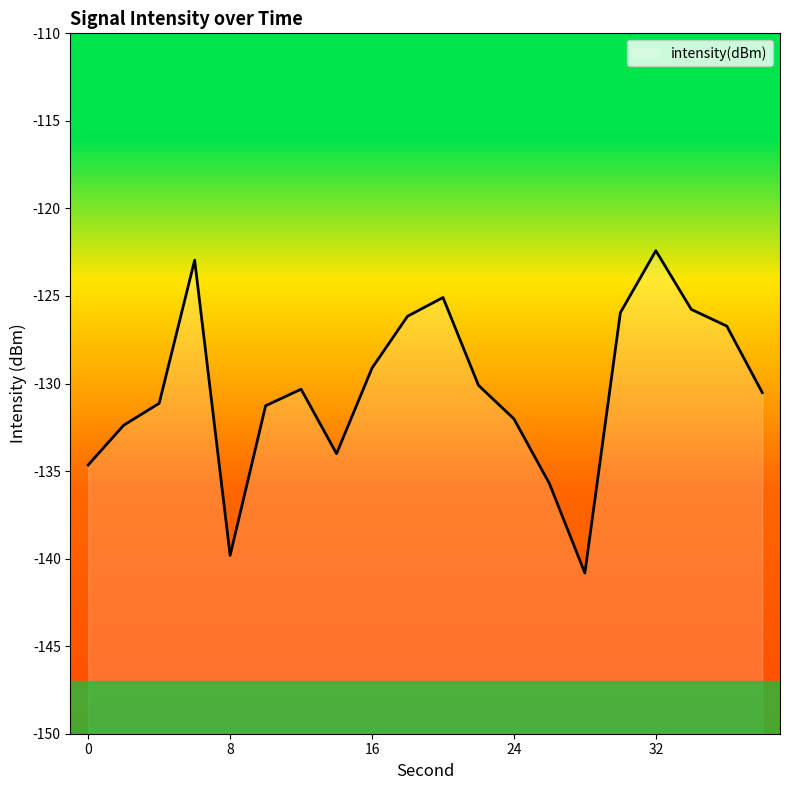

Reading left to right, extract all data points from this chart.

0=-134.6	2=-132.4	4=-131.1	6=-123.0	8=-139.8	10=-131.3	12=-130.3	14=-134.0	16=-129.1	18=-126.2	20=-125.1	22=-130.1	24=-132.0	26=-135.7	28=-140.8	30=-126.0	32=-122.4	34=-125.8	36=-126.7	38=-130.5